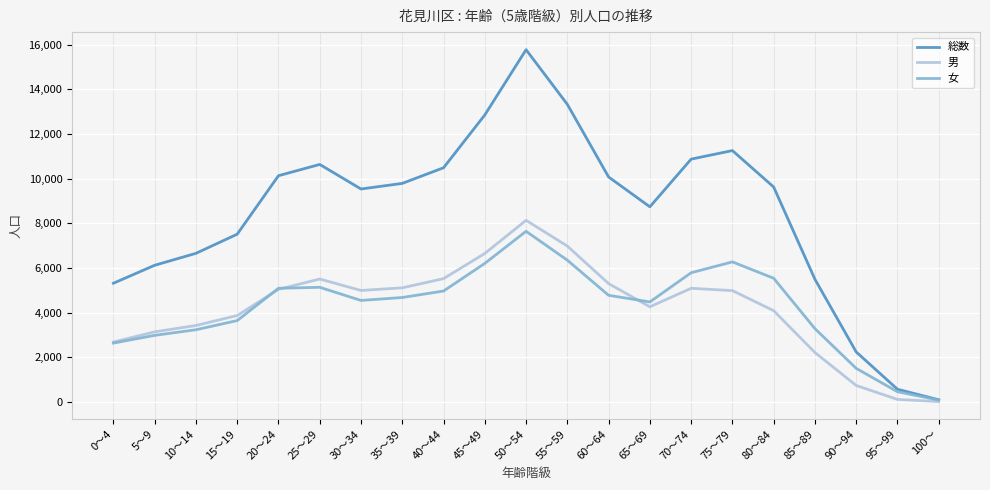

Which series changed the most between 75～79 and 100～?

総数